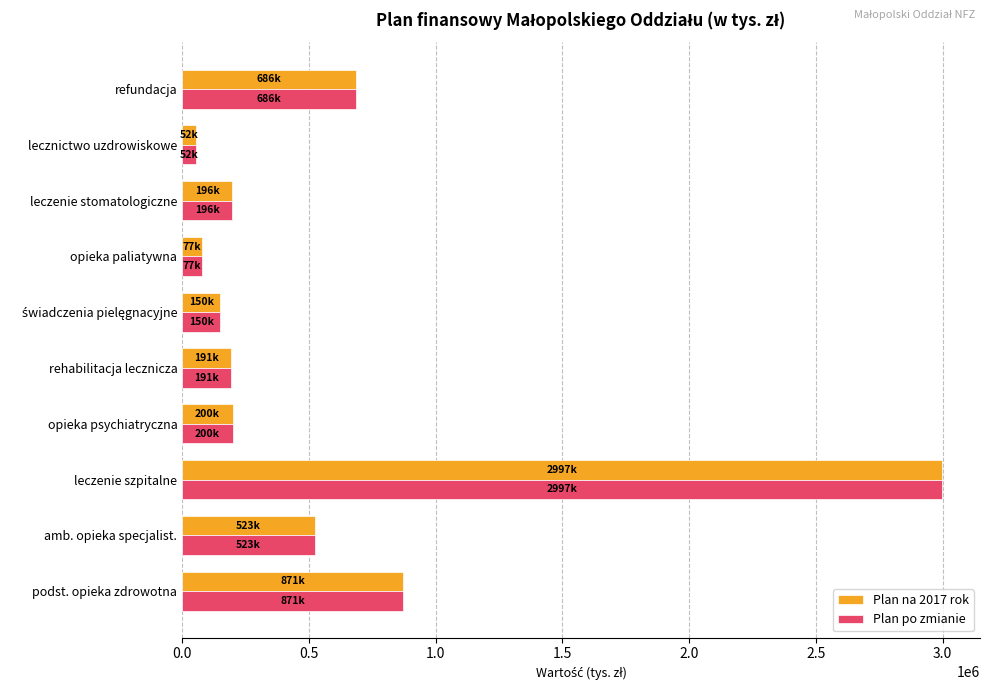

How many data points in Plan na 2017 rok are less than 199871?

5